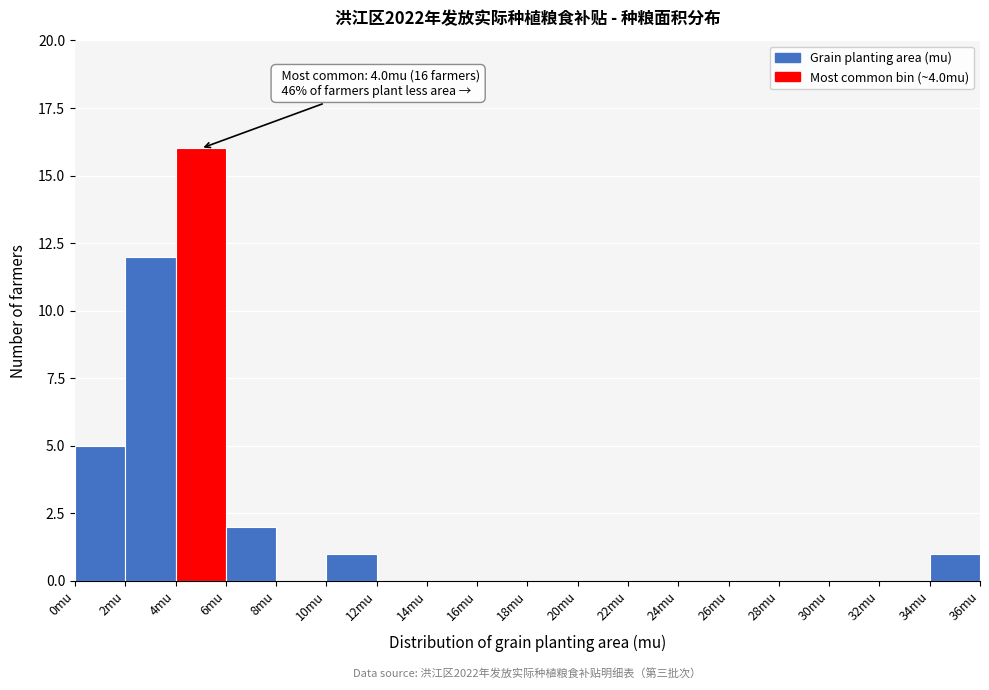

Over which range of the x-axis is the bar tallest?

4 to 6